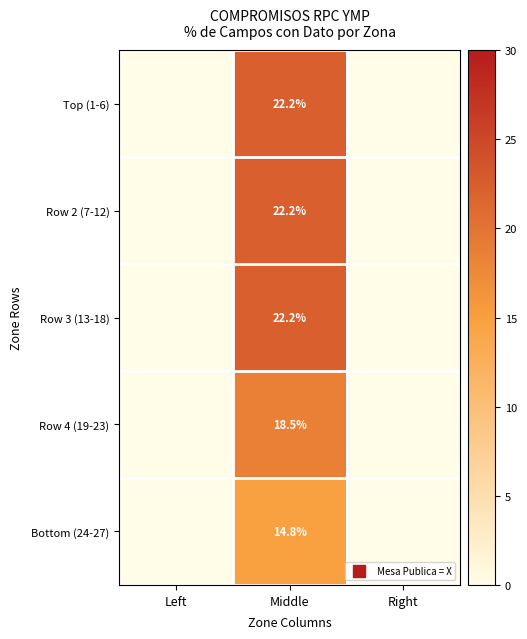

Between Middle and Right, which series saw the biggest shift?

Top (1-6)